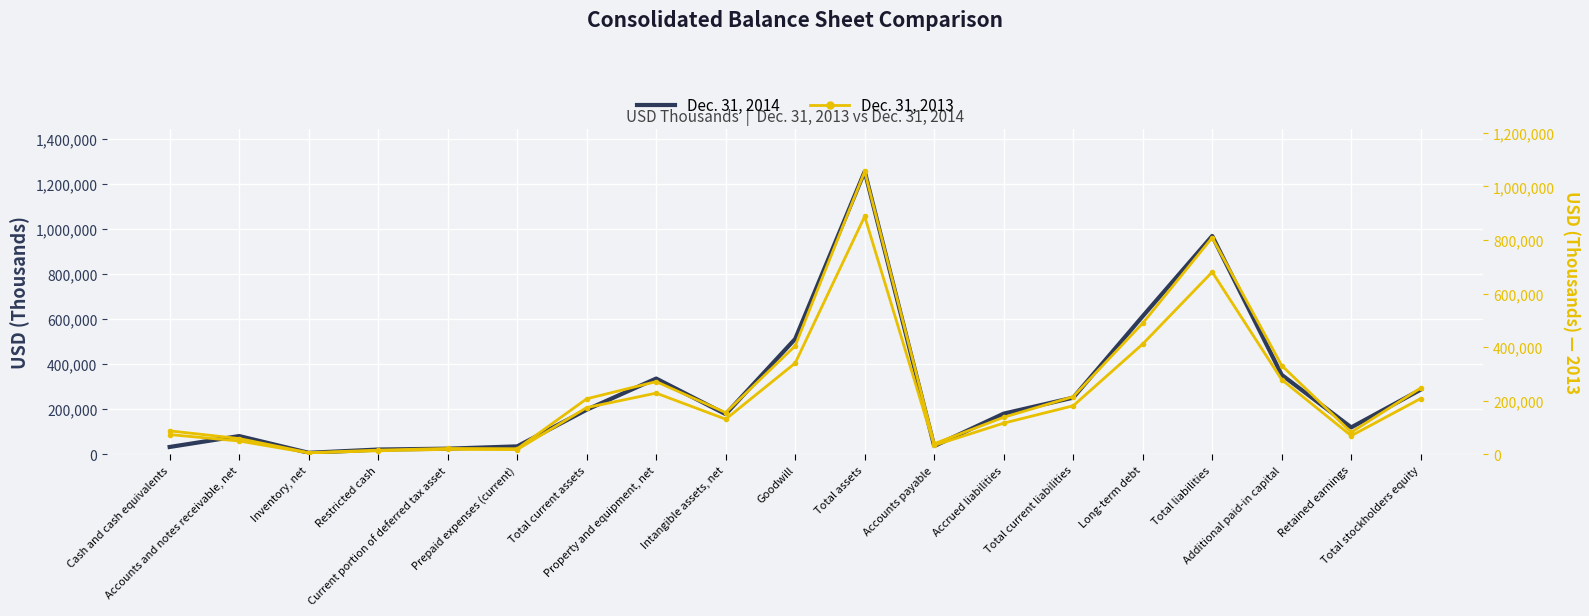

Between Cash and cash equivalents and Additional paid-in capital, which is larger?

Additional paid-in capital